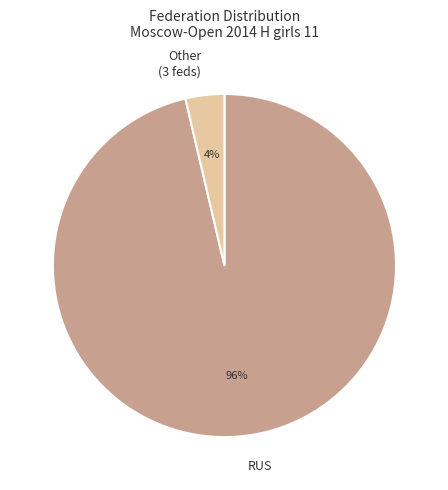

To the nearest percent, what is the combined percentage of Other (3 feds) and RUS?

100%